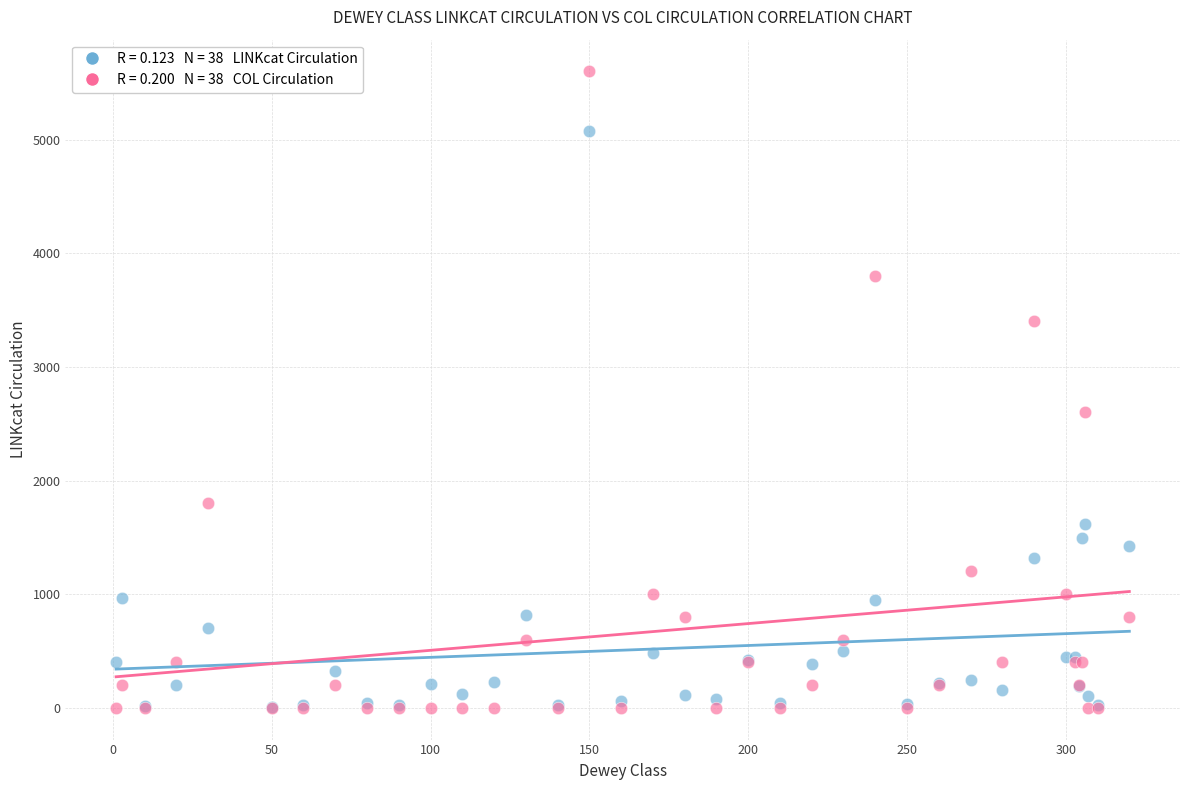

Across all series, what Y value is closest to 2800?

2600